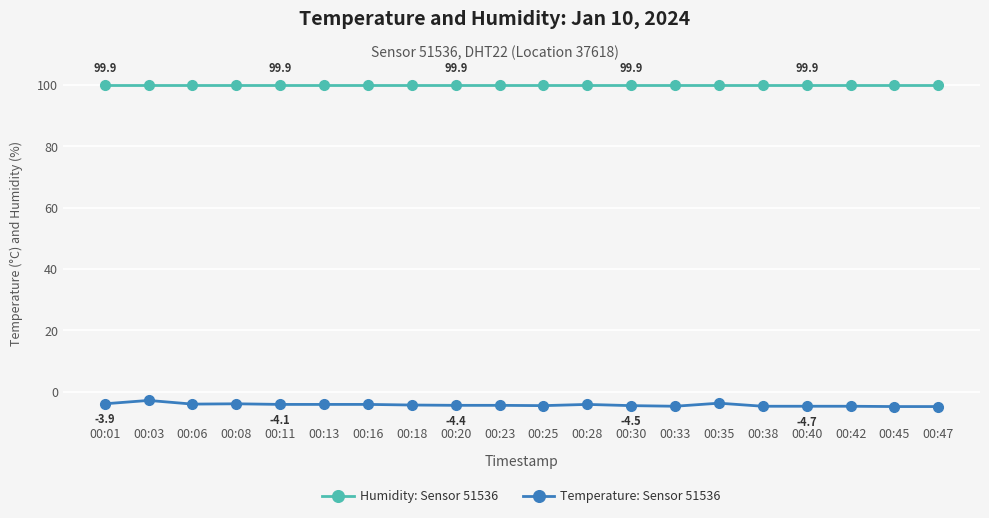

Does the chart display data point markers on the line(s)?

Yes